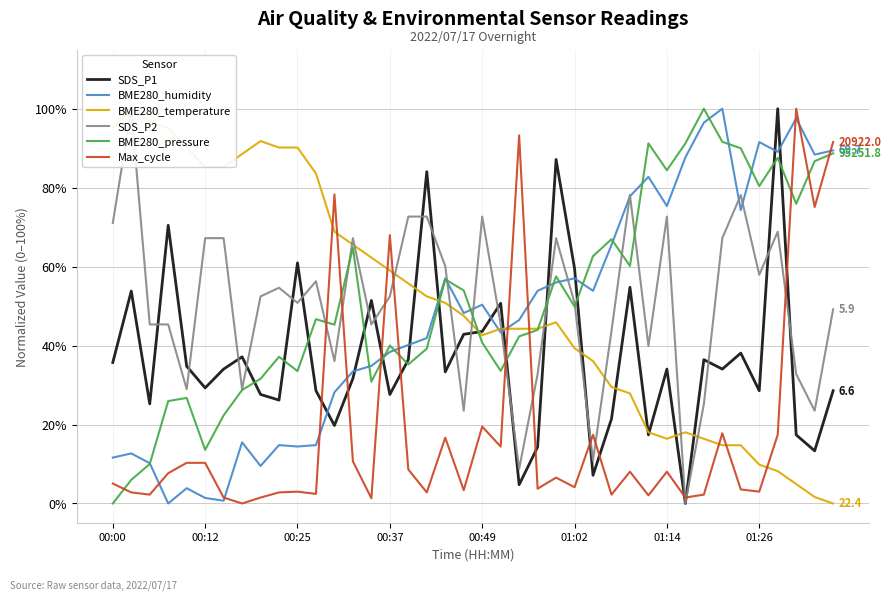

What is the greatest value displayed?

100.0